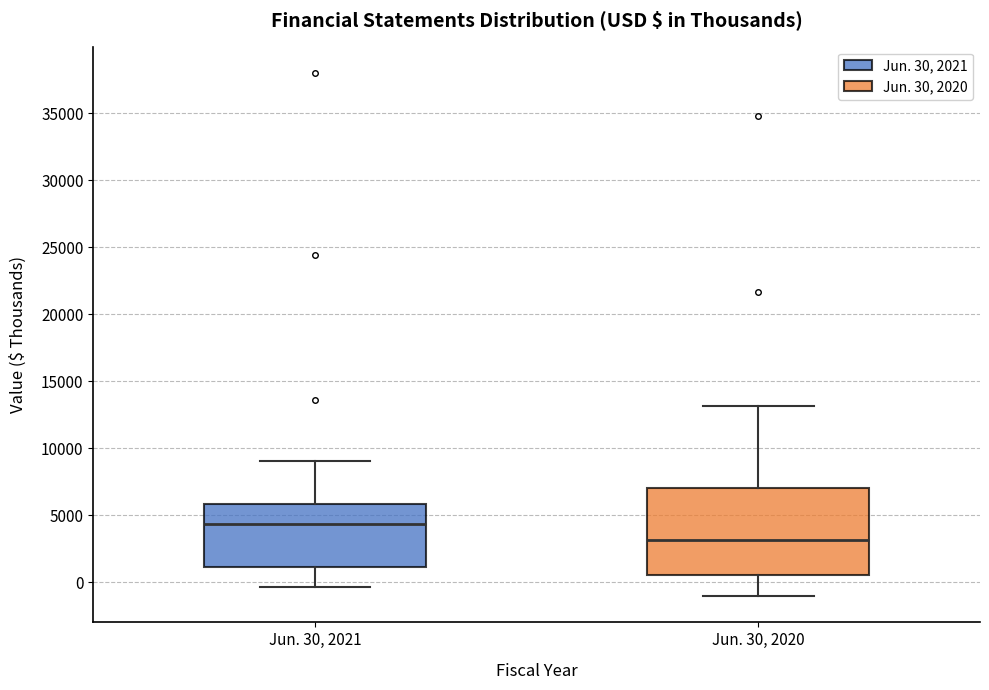

Reading left to right, transcribe this box plot: for each box, give where its median line is, the range the box spans, and where its two whiskers end, as read against the y-axis. The values are not printed on the chart, so give them approximately, as read against the axis.

Jun. 30, 2021: median 4500, box 1000 to 6000, whiskers -500 to 9000
Jun. 30, 2020: median 3000, box 500 to 7000, whiskers -1000 to 13000